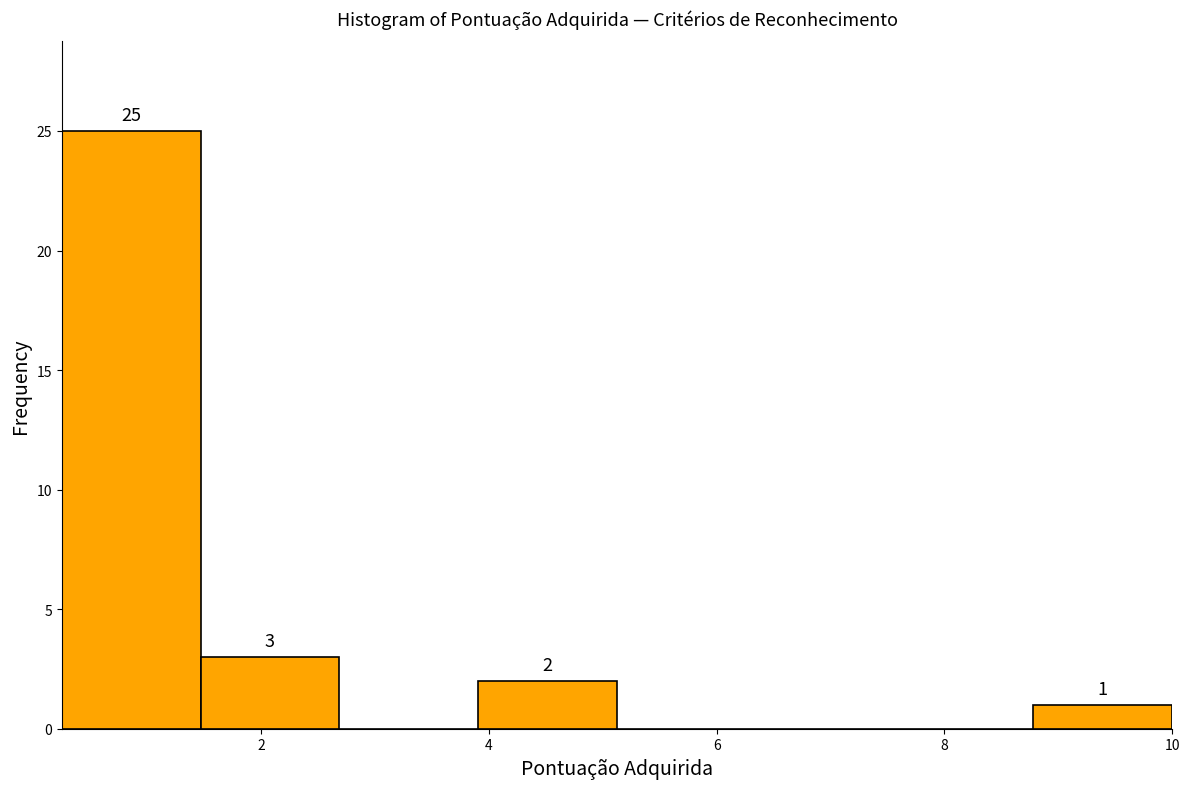

Which range on the x-axis has the tallest bar?

0.2 to 1.4